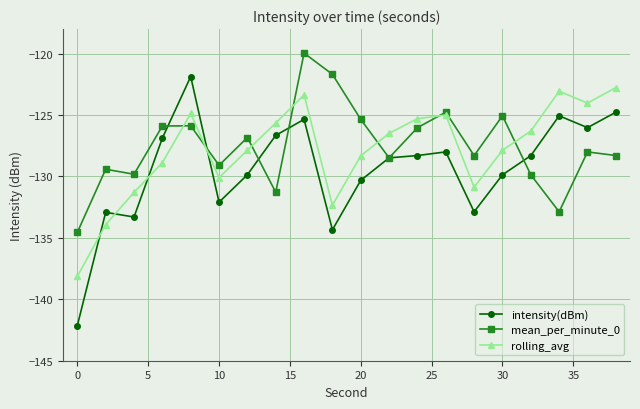

Count the number of data series in this chart.

3